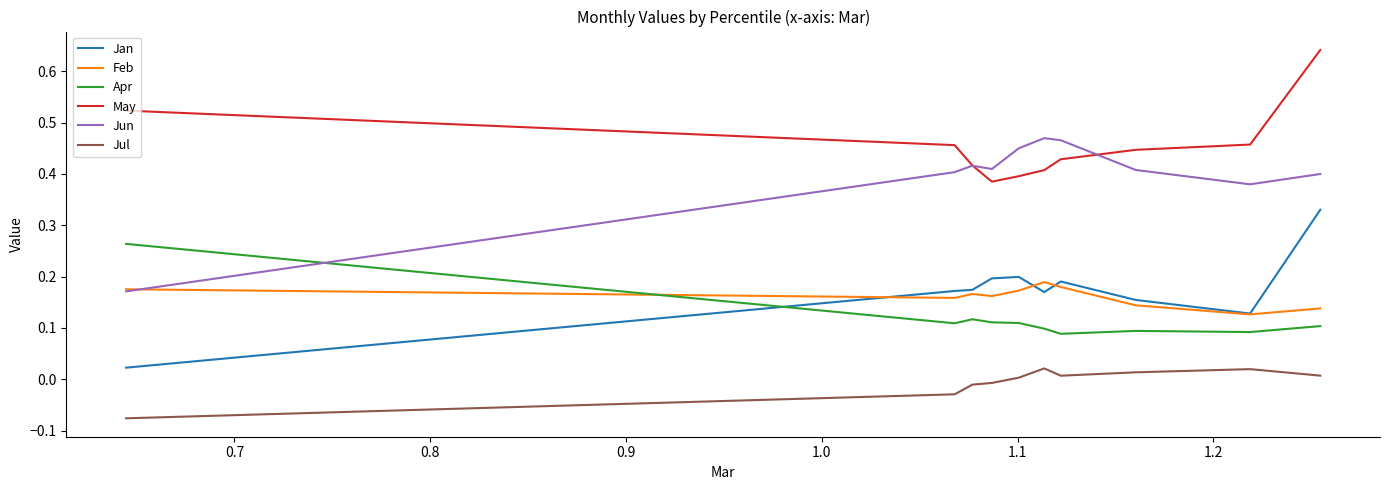

Count the Feb values in the range 0 to 1.

10